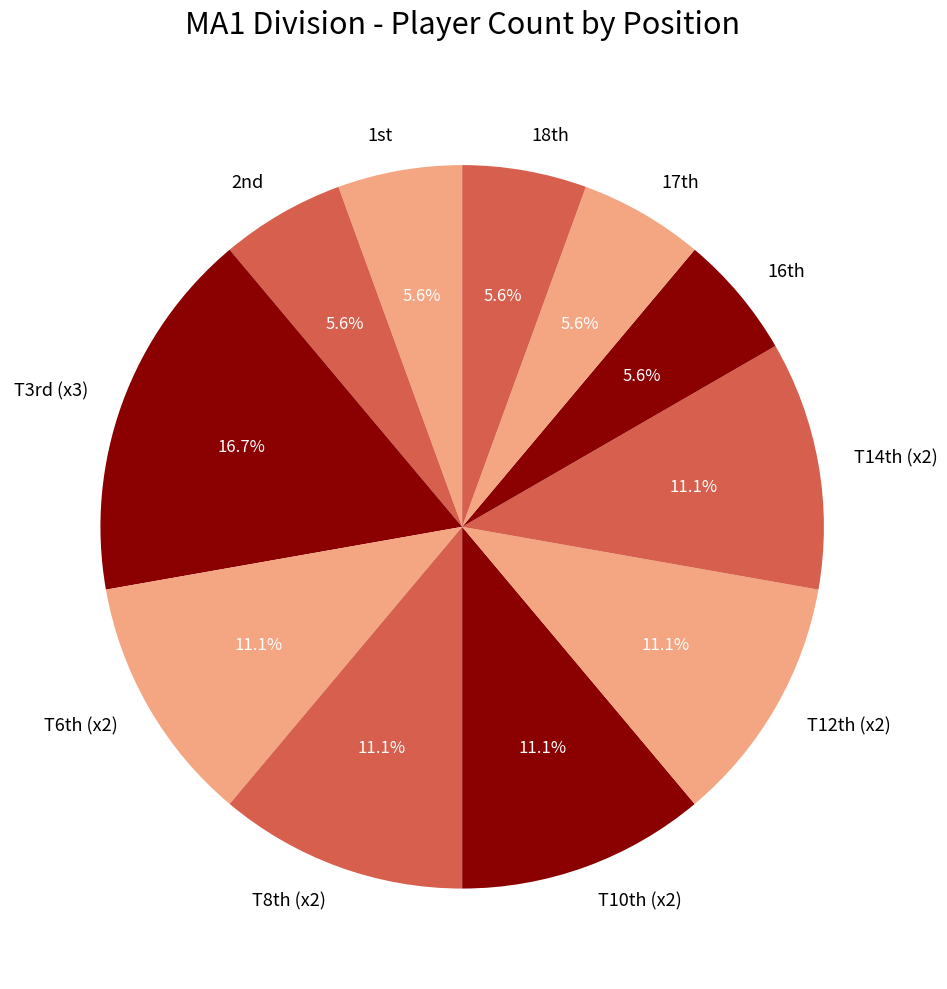

Does T3rd (x3) represent more than half of the total?

No